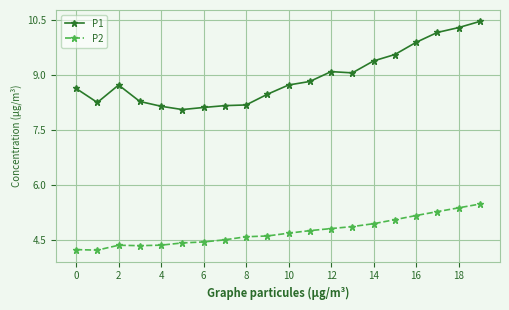

What are all the series names shown in the legend?

P1, P2